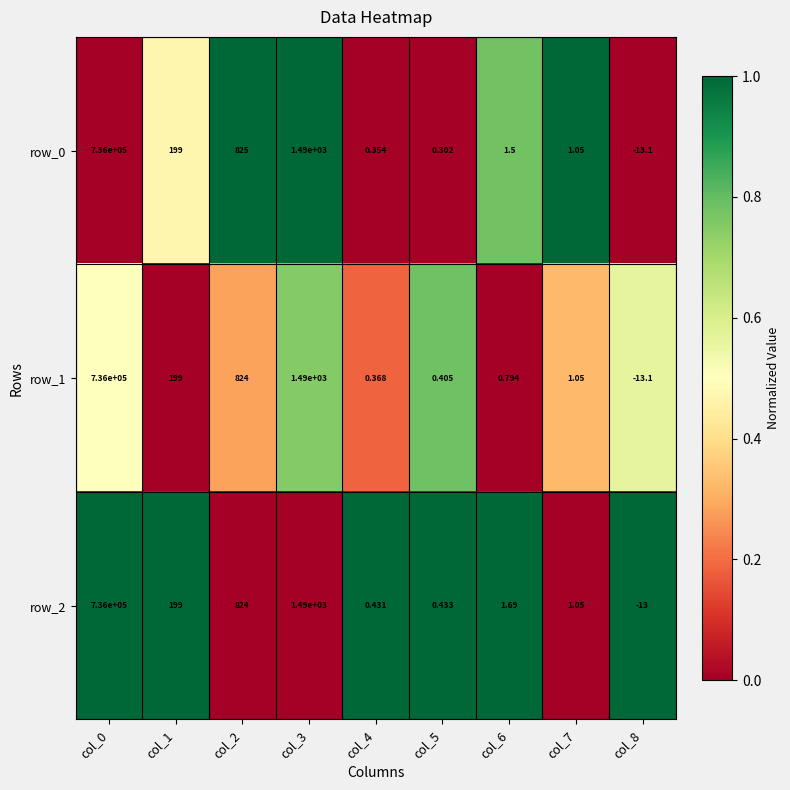

Is the value of row_2 at col_6 greater than the value of row_1 at col_0?

No